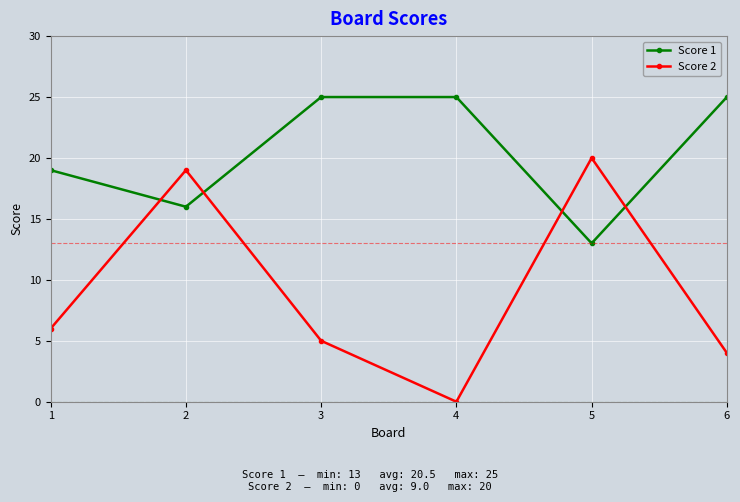

Reading right to left, transcribe all the data shown in this chart.

Score 1: 6=25	5=13	4=25	3=25	2=16	1=19
Score 2: 6=4	5=20	4=0	3=5	2=19	1=6